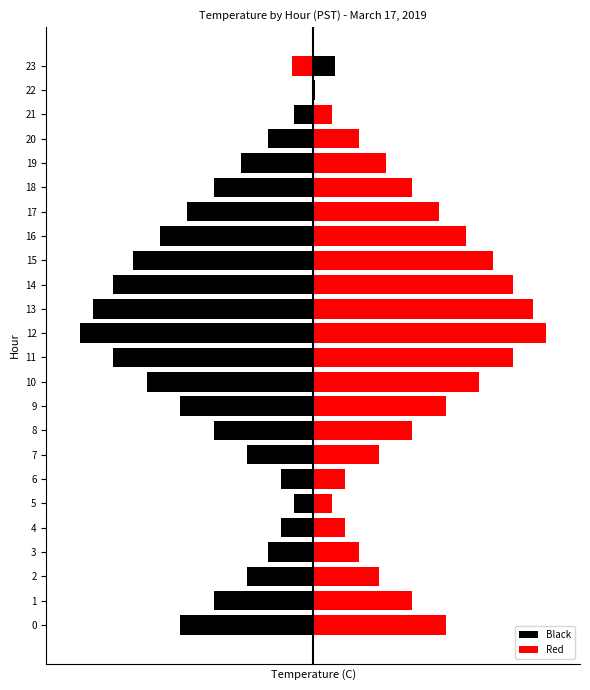

At 20, list the series in order from smallest to largest.

Black, Red